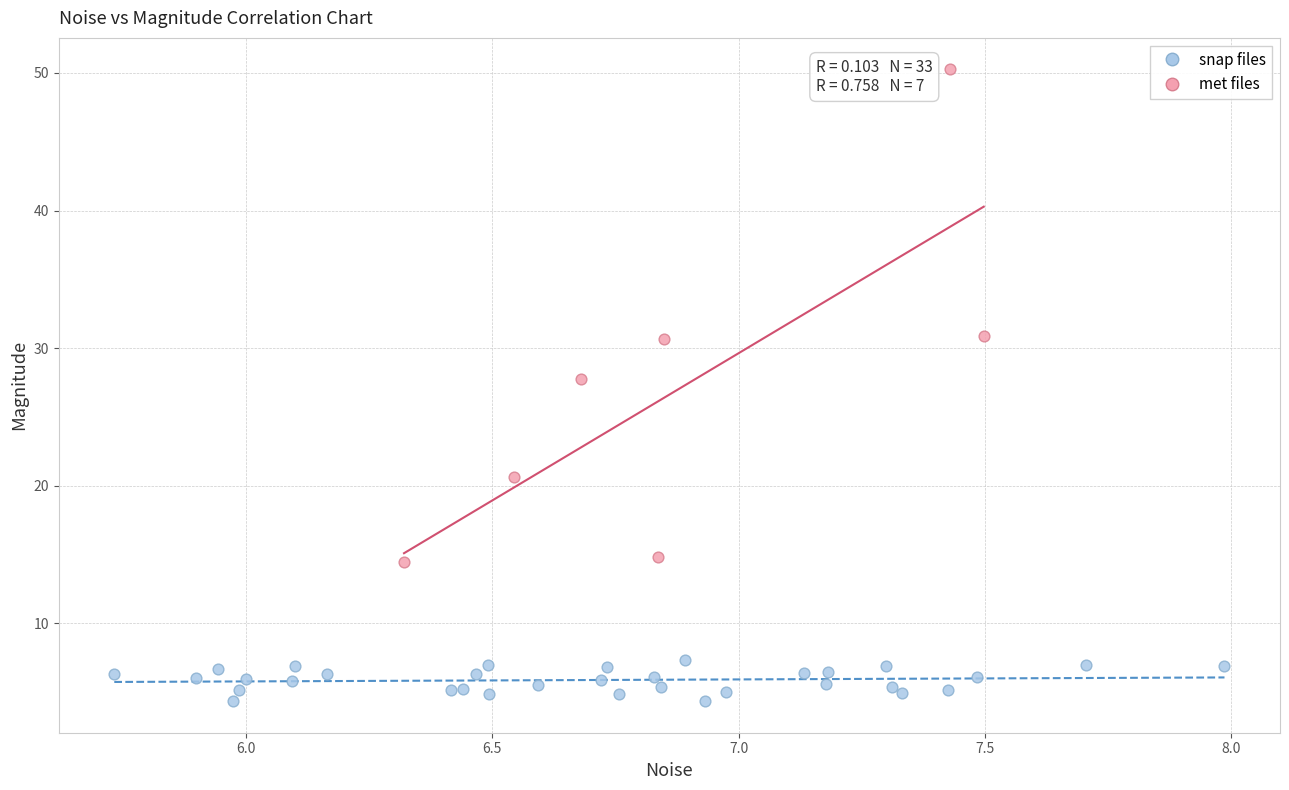

Which series has the largest Y range (max minus min)?

met files